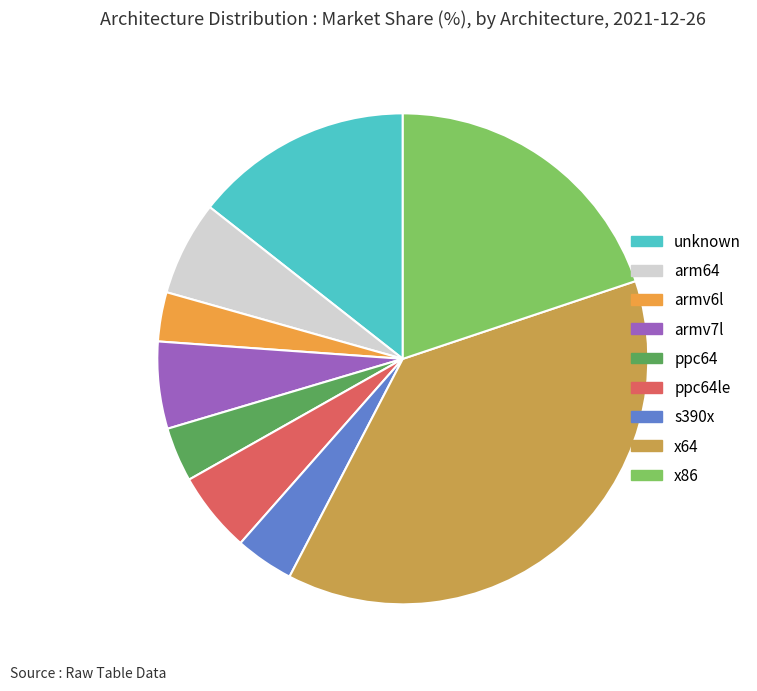

Is the sum of armv7l and x64 greater than half?

No